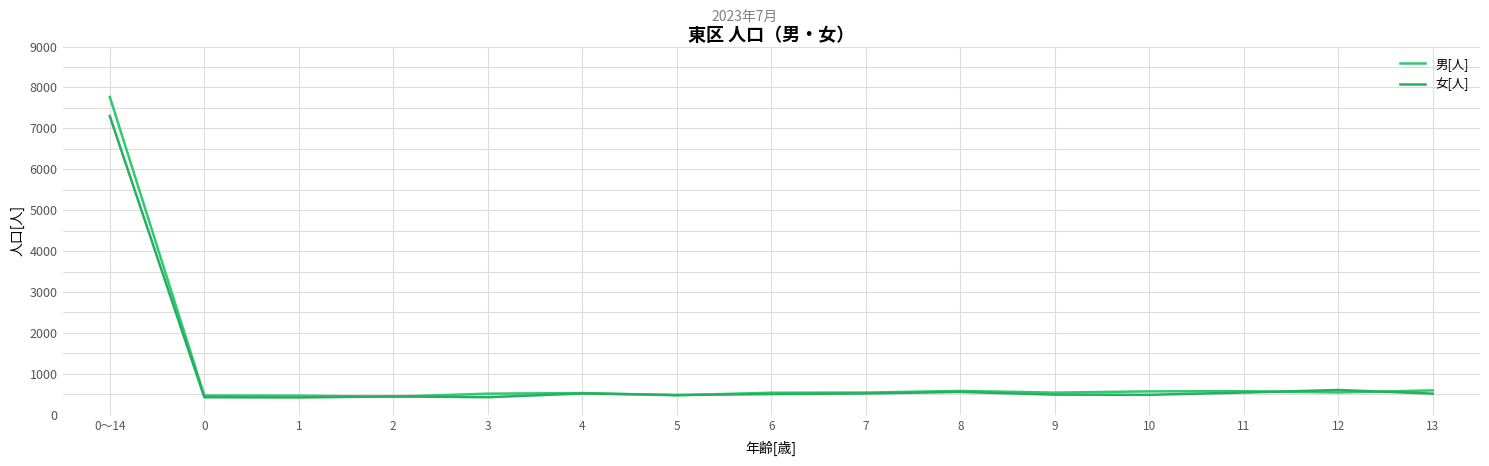

At which label is 女[人] closest to 3860?

12